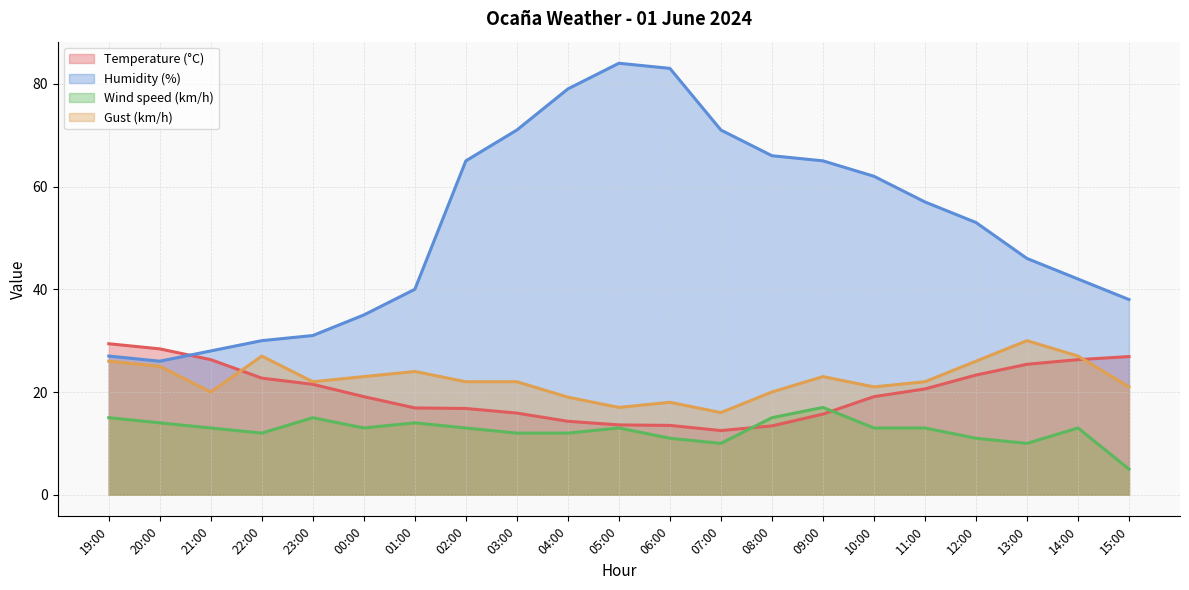

Between 19:00 and 22:00, which is larger?

19:00